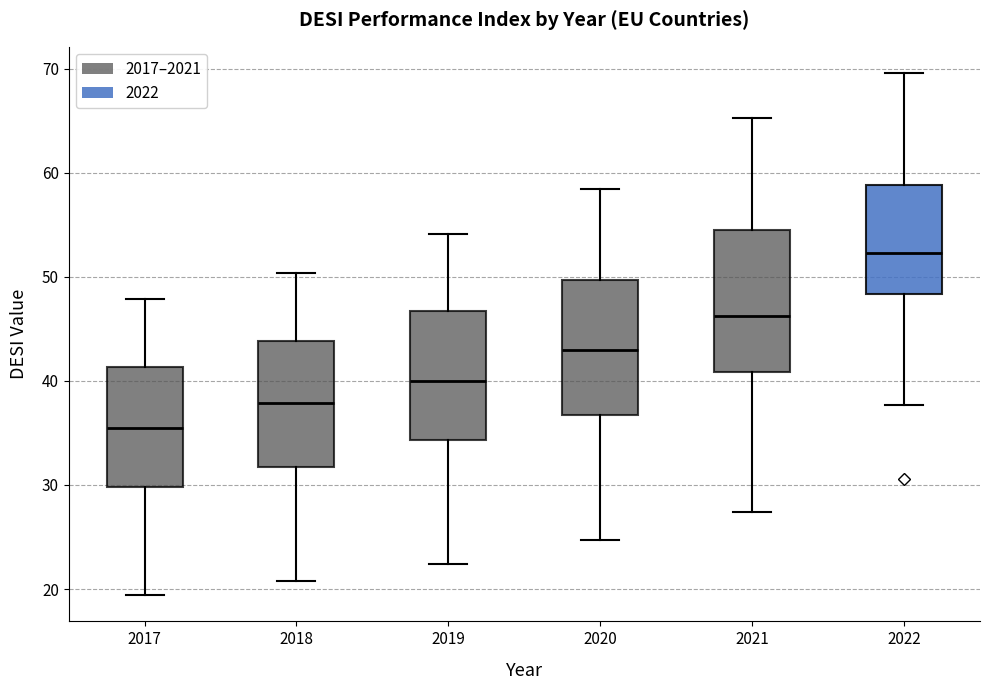

Where does the lower whisker of the box at x = 2018 end on the y-axis? The values are not printed on the chart, so give them approximately, as read against the axis.

21